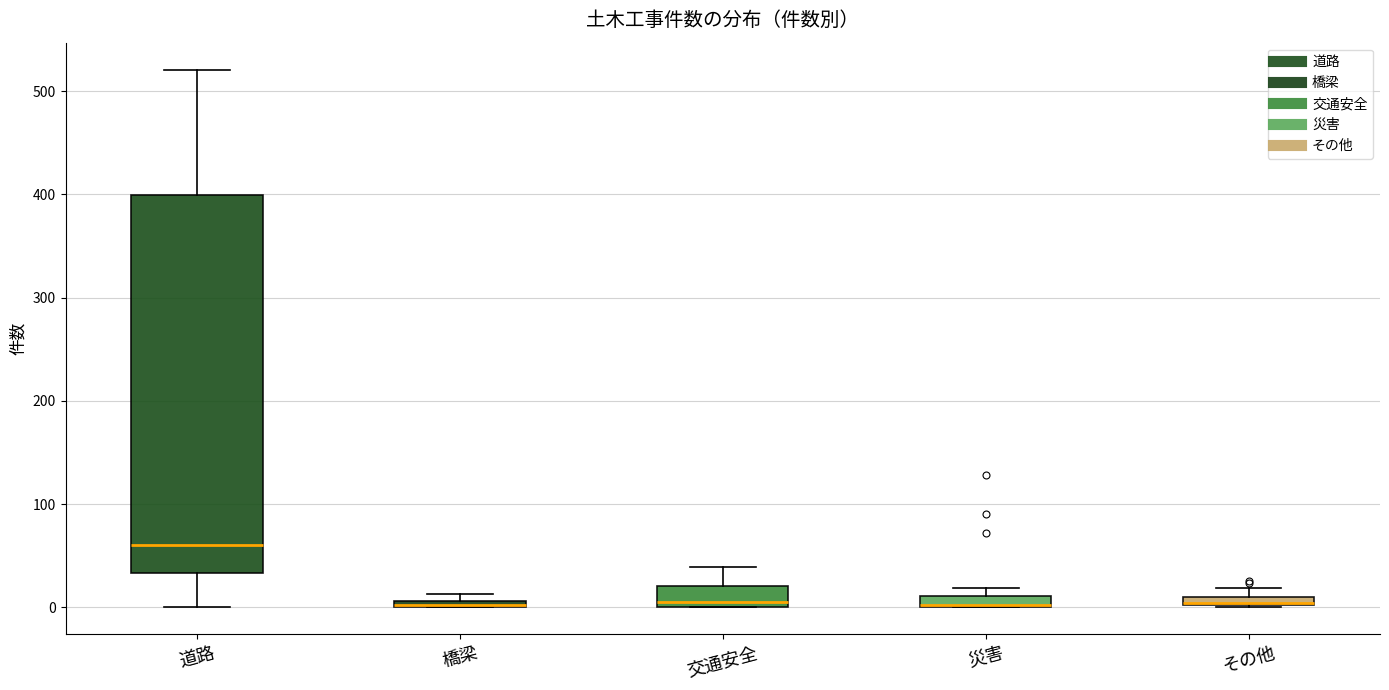

Where is the lower edge of the box for その他 on the y-axis? The values are not printed on the chart, so give them approximately, as read against the axis.

0